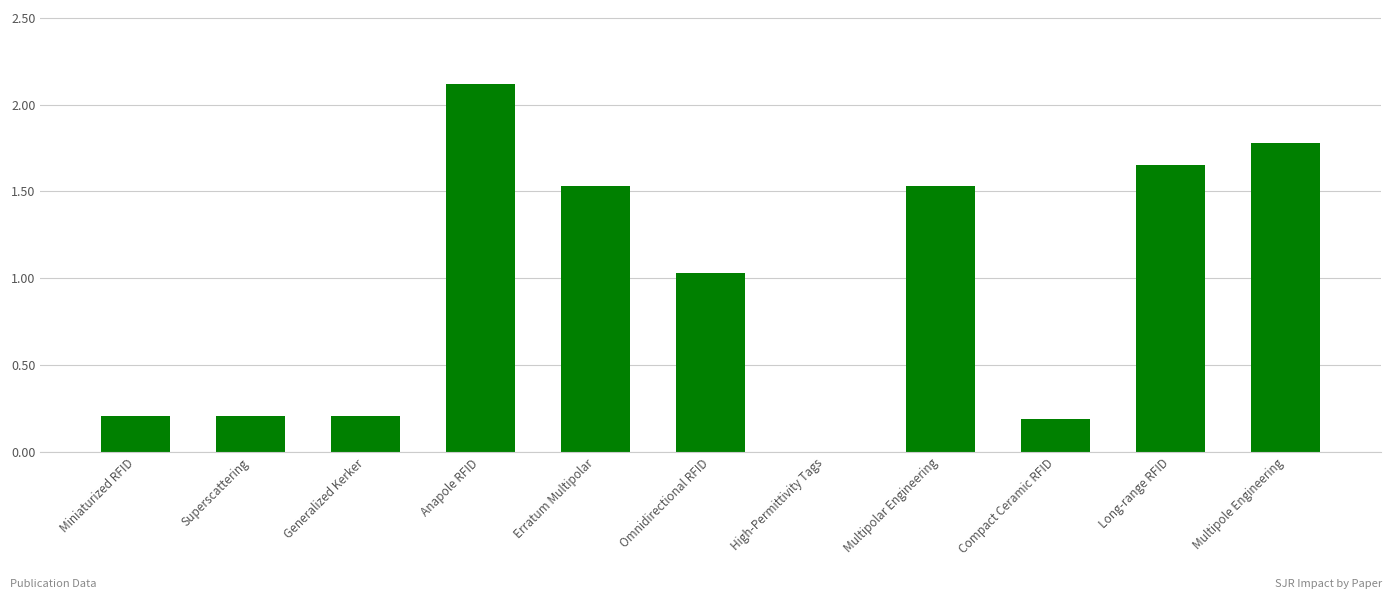

Which category has the highest value across all series?

Anapole RFID